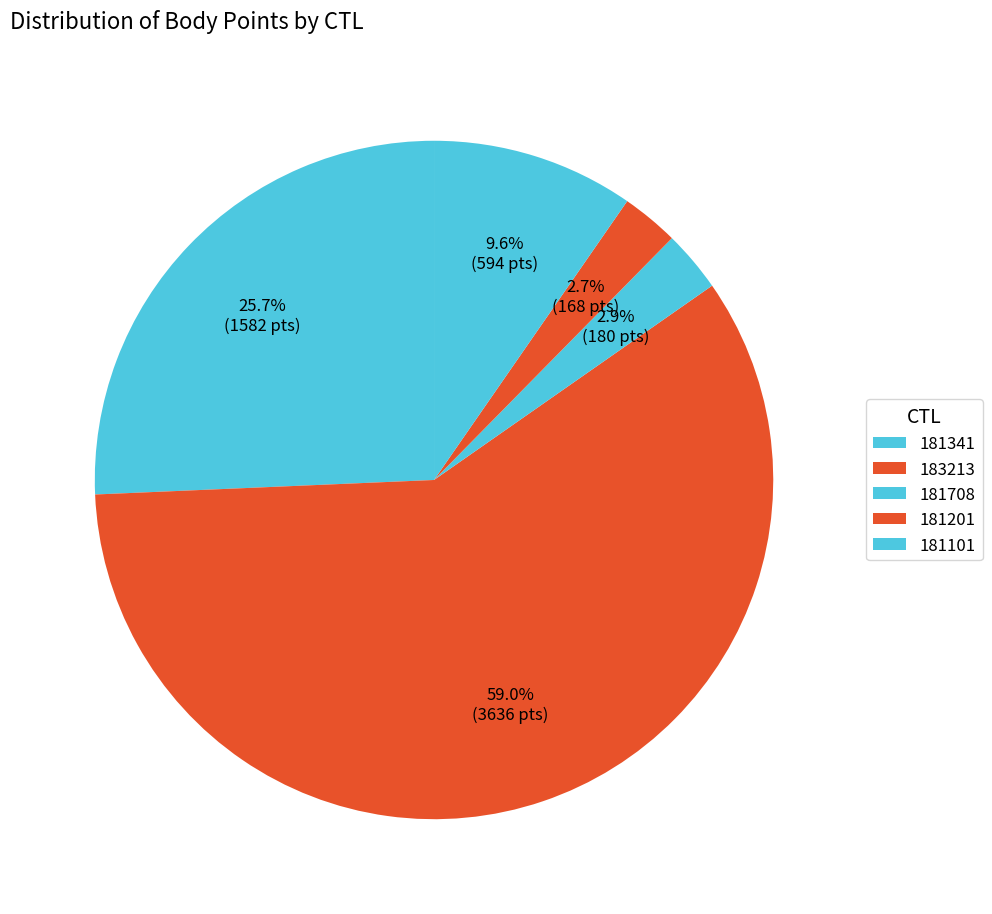

To the nearest percent, what is the average slice percentage?

20%